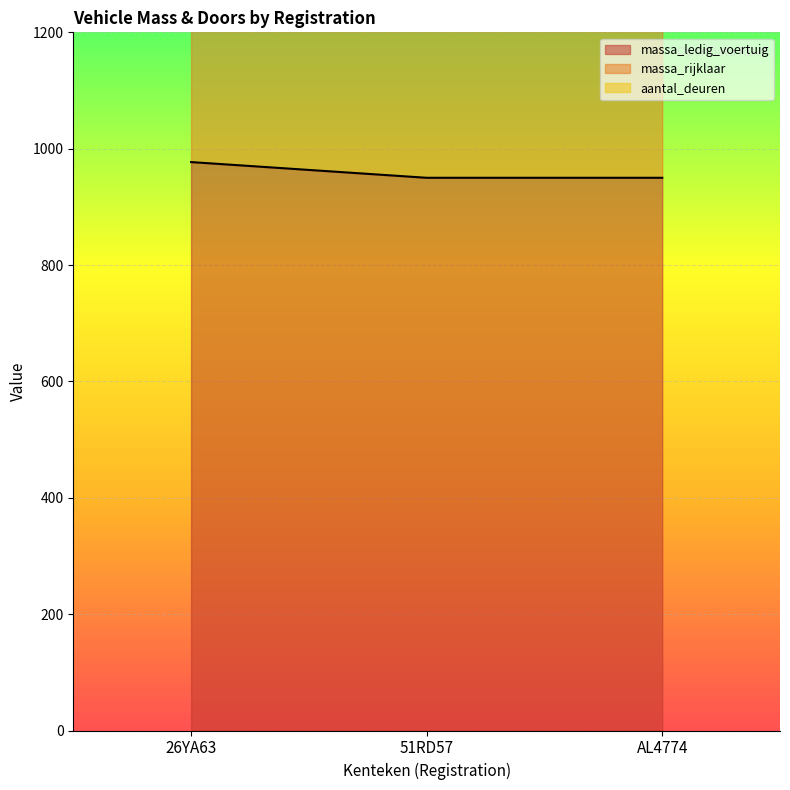

The value of massa_rijklaar at 26YA63 is 2054. True or false?

True